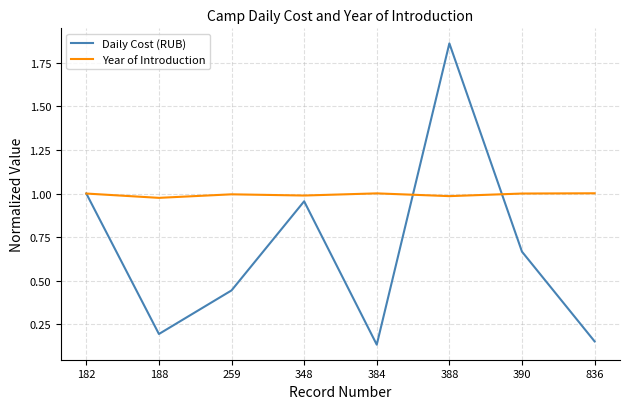

What is the difference between the maximum and minimum values in the Daily Cost (RUB) series?

1.7